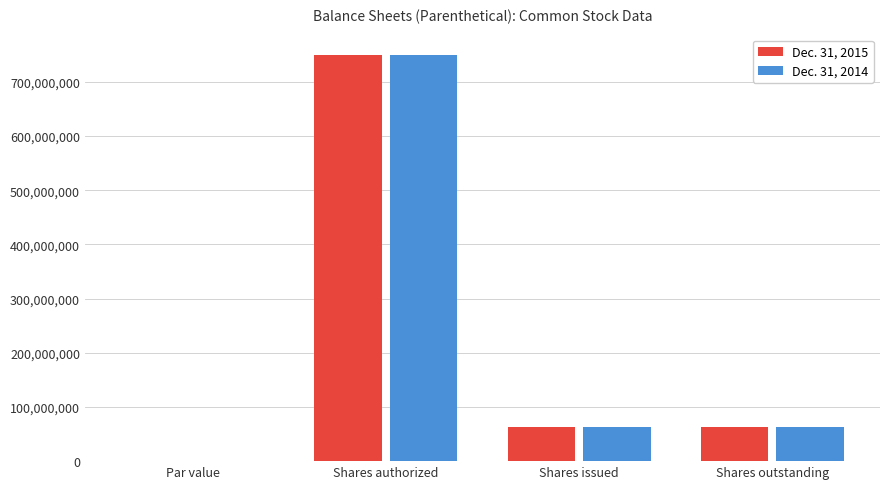

What is the sum of the Dec. 31, 2015 values at Shares outstanding and Shares authorized?

813800000.0